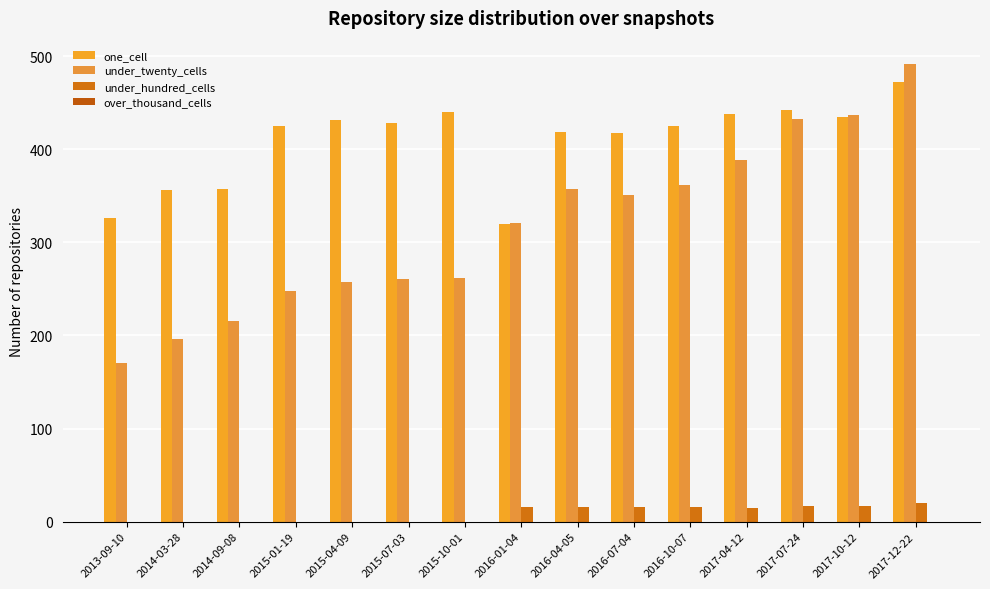

How many groups of bars are there?

15